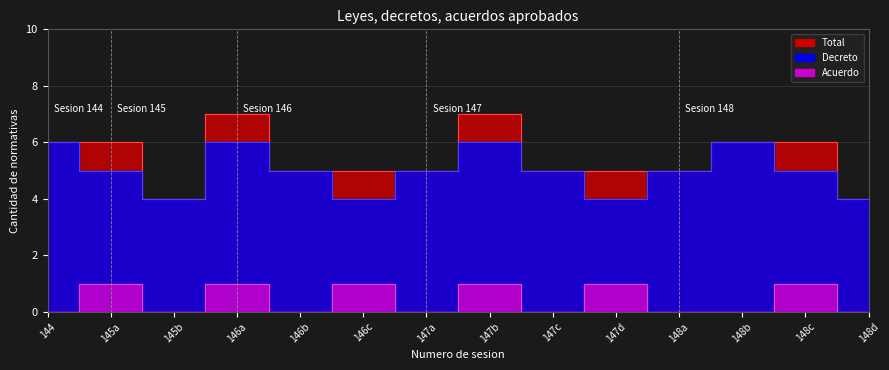

What is the value of the Acuerdo point at the 4th from the left?

1